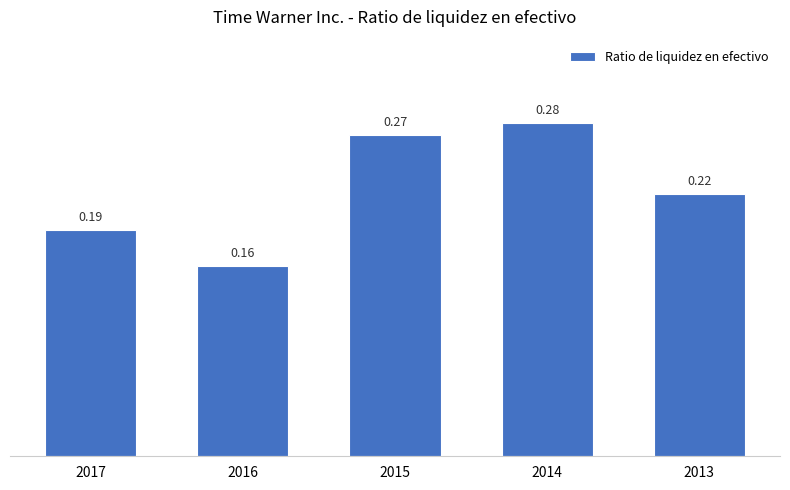

How many bars are there in total?

5